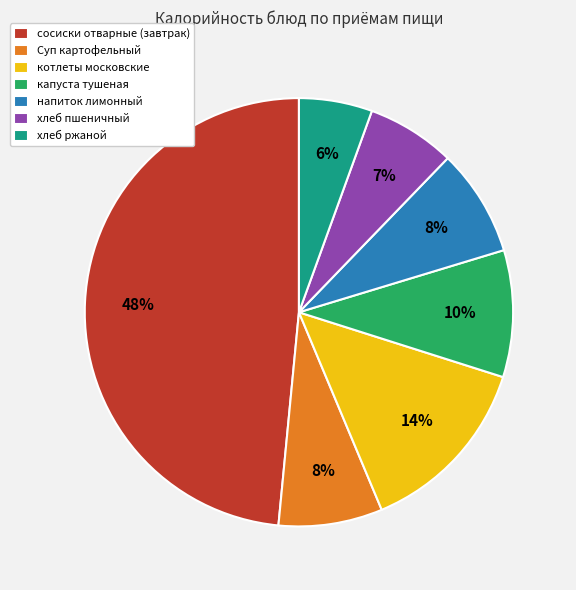

Which has a higher value, напиток лимонный or капуста тушеная?

капуста тушеная